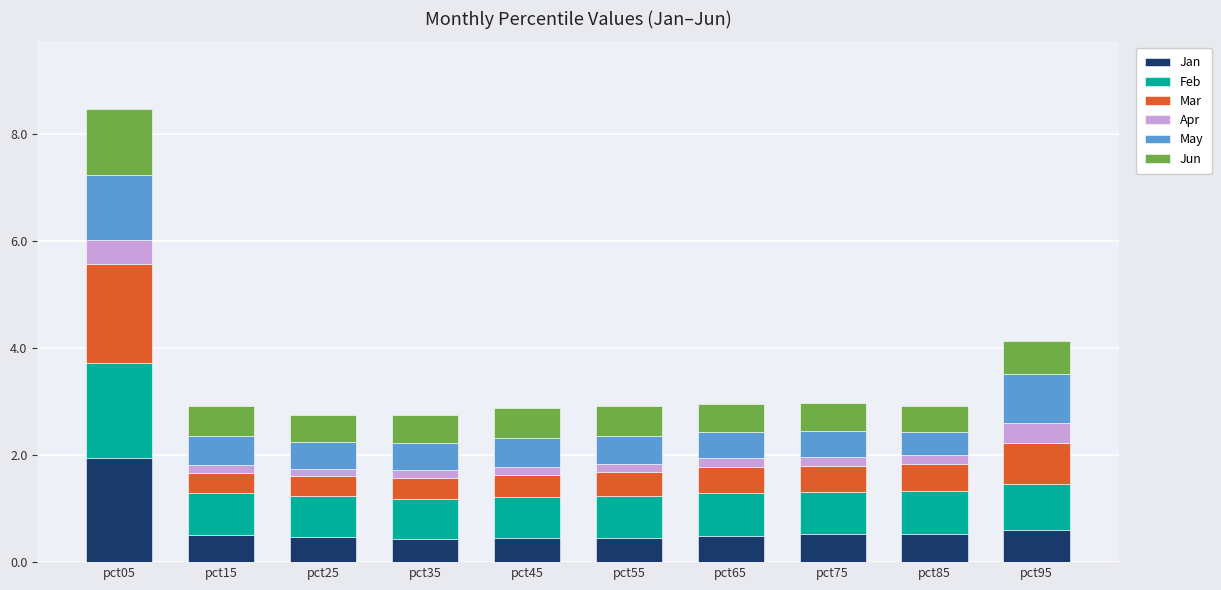

What is the difference between the maximum and minimum values in the Jan series?

1.5